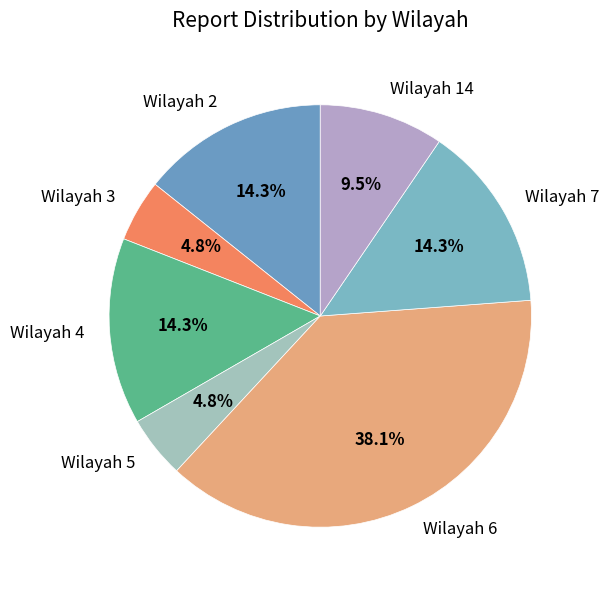

To the nearest percent, what is the difference between the largest and smallest slice percentages?

33%